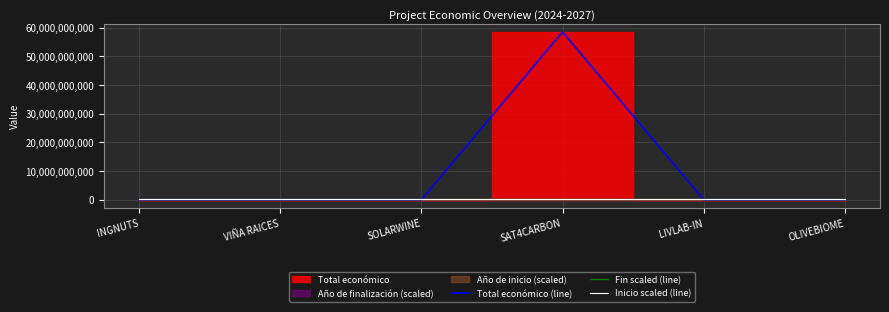

Does the chart have visible grid lines?

Yes